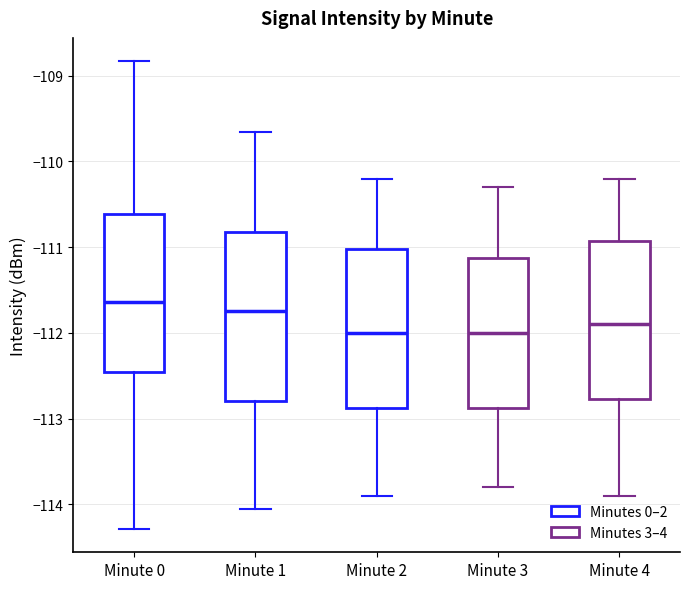

Where does the lower whisker of the box for Minute 0 end on the y-axis? The values are not printed on the chart, so give them approximately, as read against the axis.

-114.3